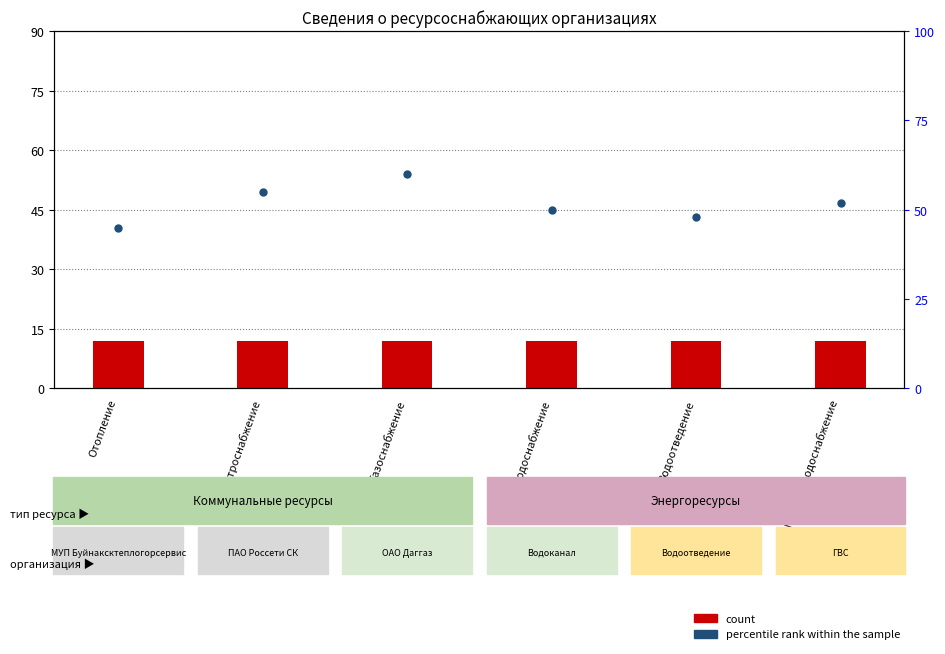

Which series contains the lowest Y value?

count